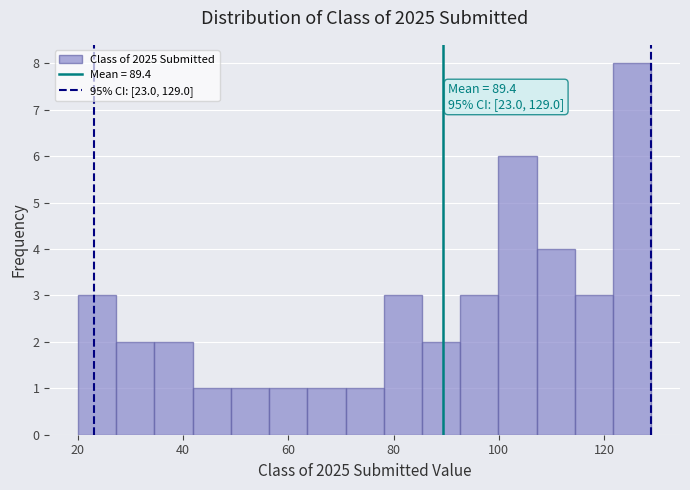

Read against the x-axis, roughly where is the centre of the tallest bar?

126